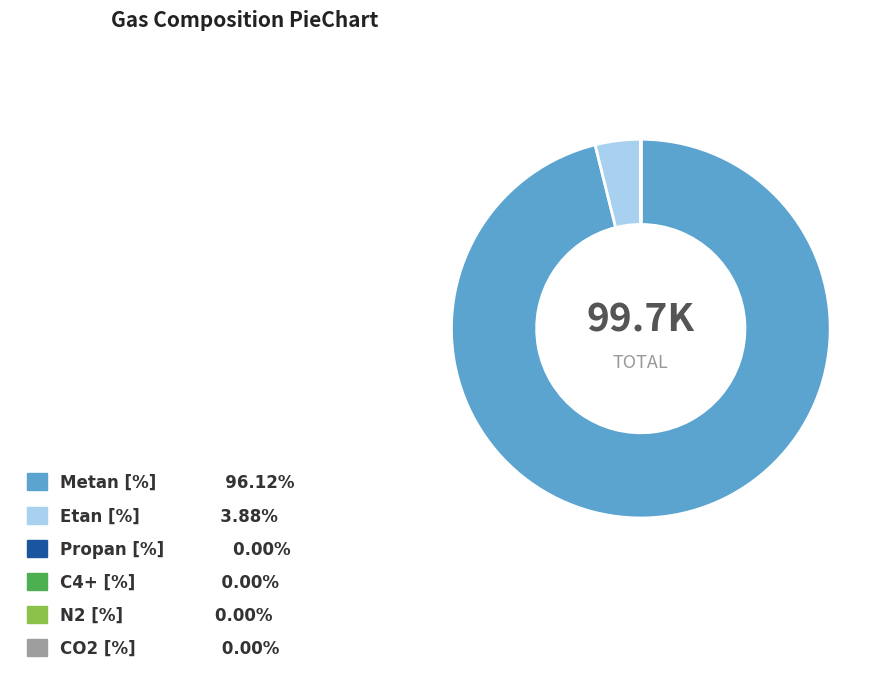

Is the sum of Etan [%] and Metan [%] greater than half?

Yes